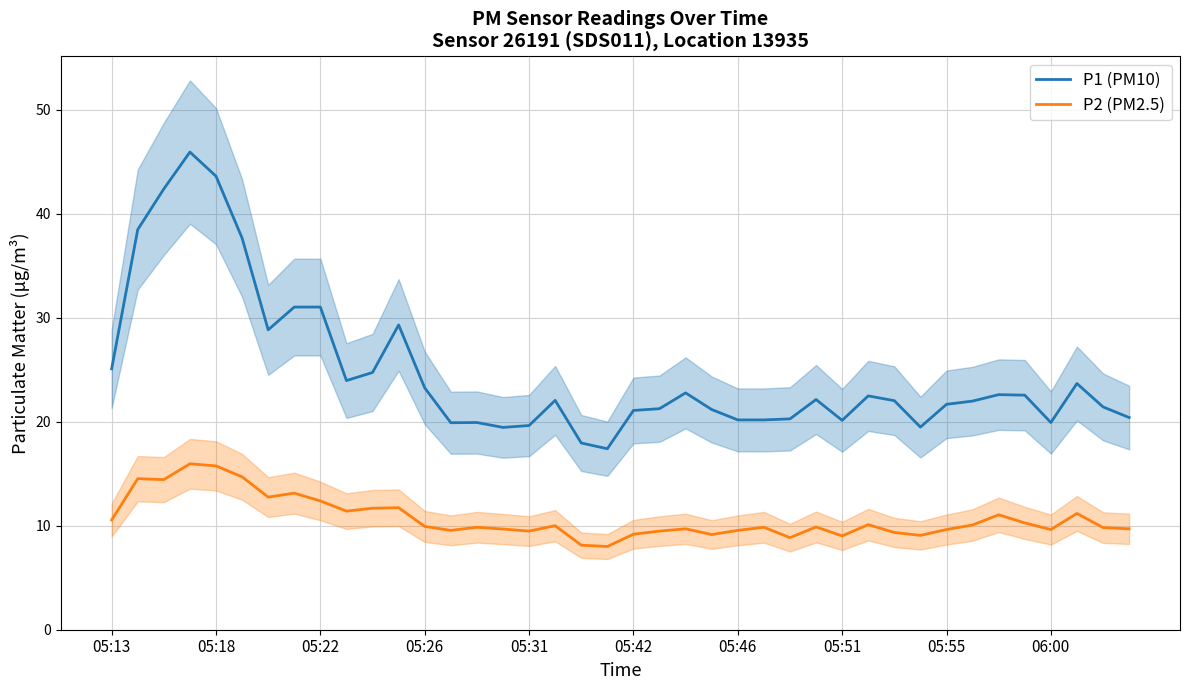

What is the sum of all P2 (PM2.5) values?

428.1